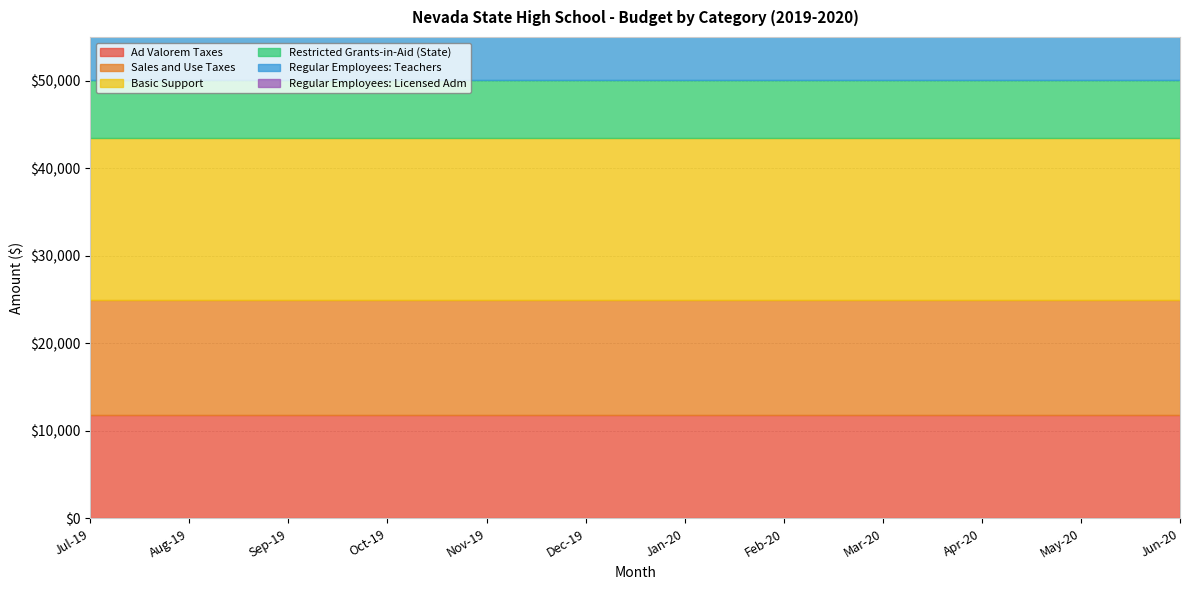

The Basic Support series shows 18607.6 at Jul-19. True or false?

True